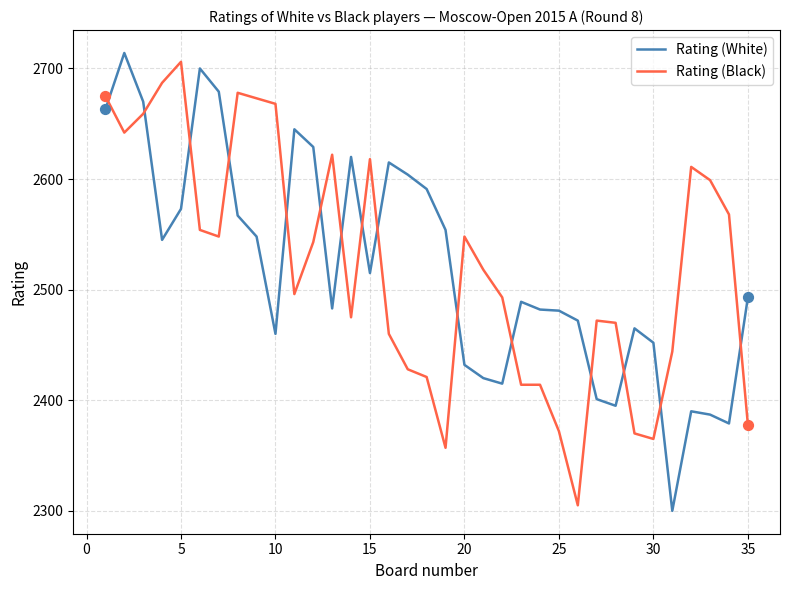

After their last crossing, which series has the higher values: Rating (Black) or Rating (White)?

Rating (White)